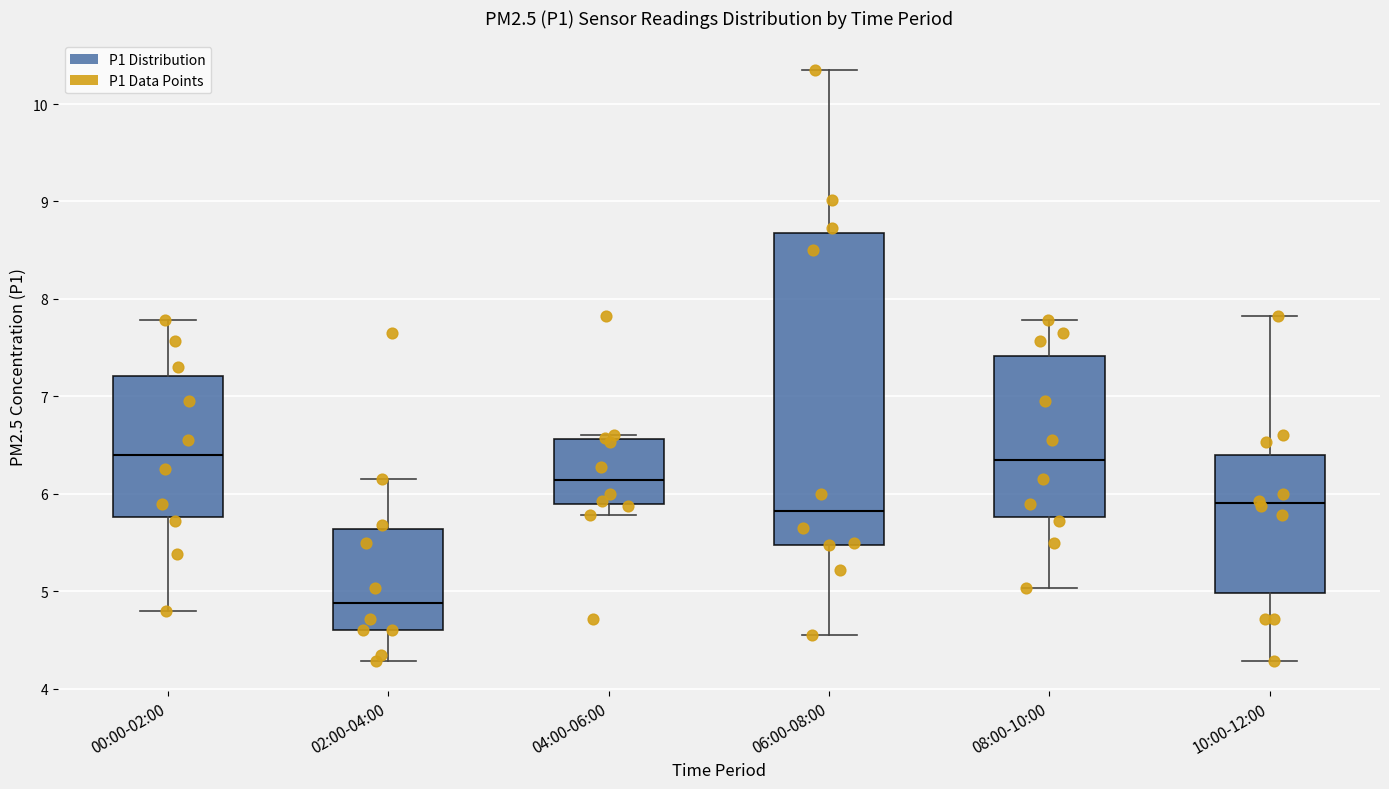

Where is the upper edge of the box for 00:00-02:00 on the y-axis? The values are not printed on the chart, so give them approximately, as read against the axis.

7.2